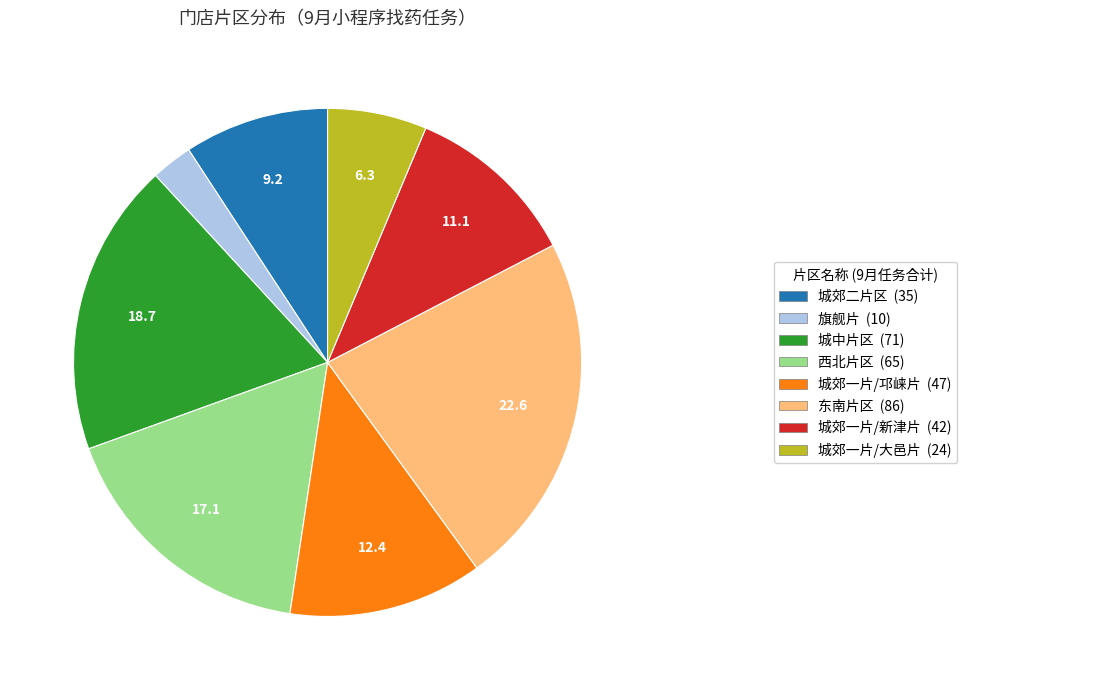

Does any single category account for the majority?

No